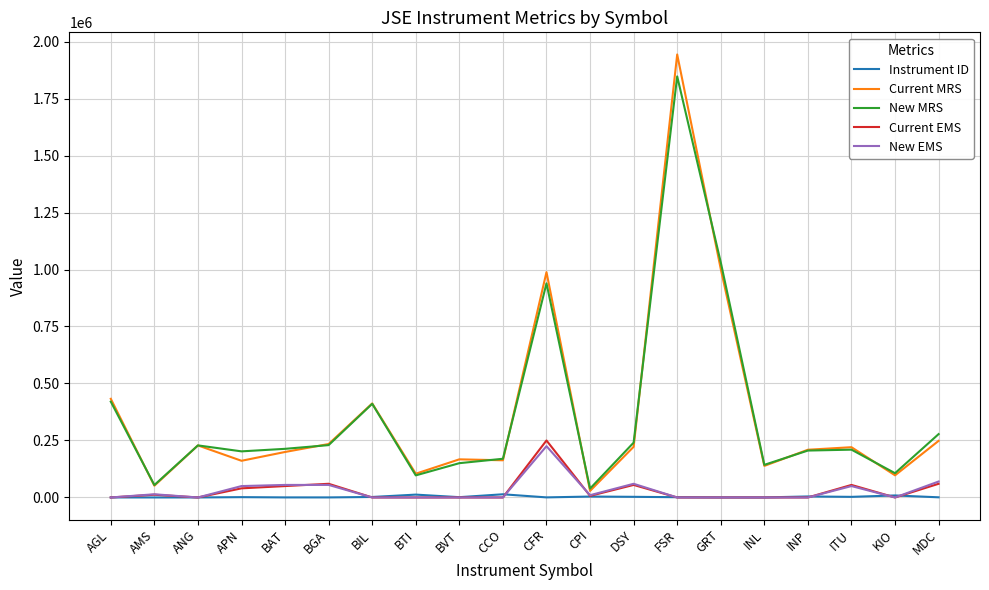

Between BAT and BGA, which series saw the biggest shift?

Current MRS